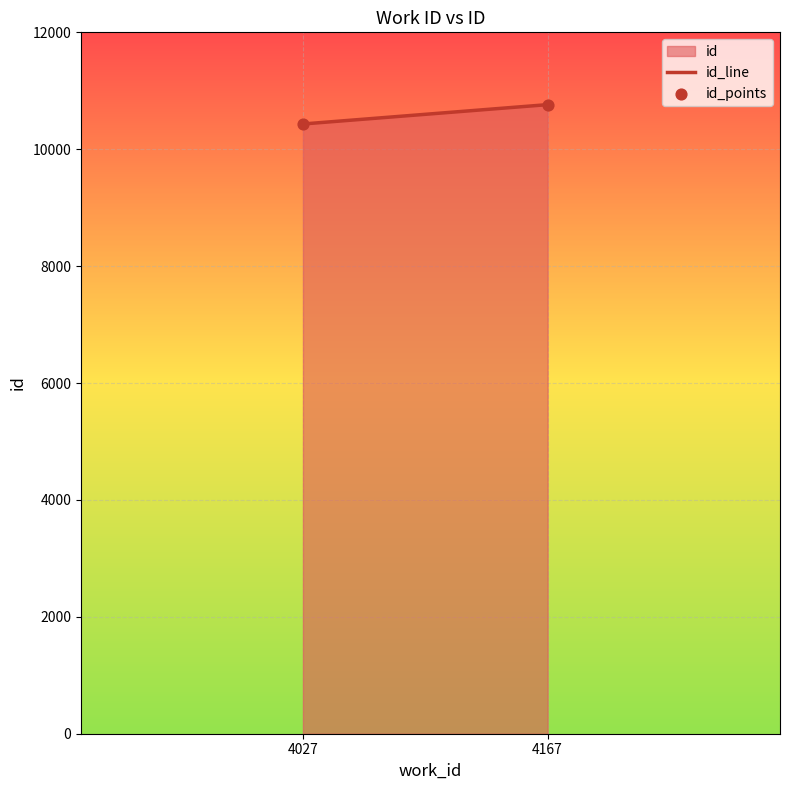

What is the range of Y values (max minus min)?

331